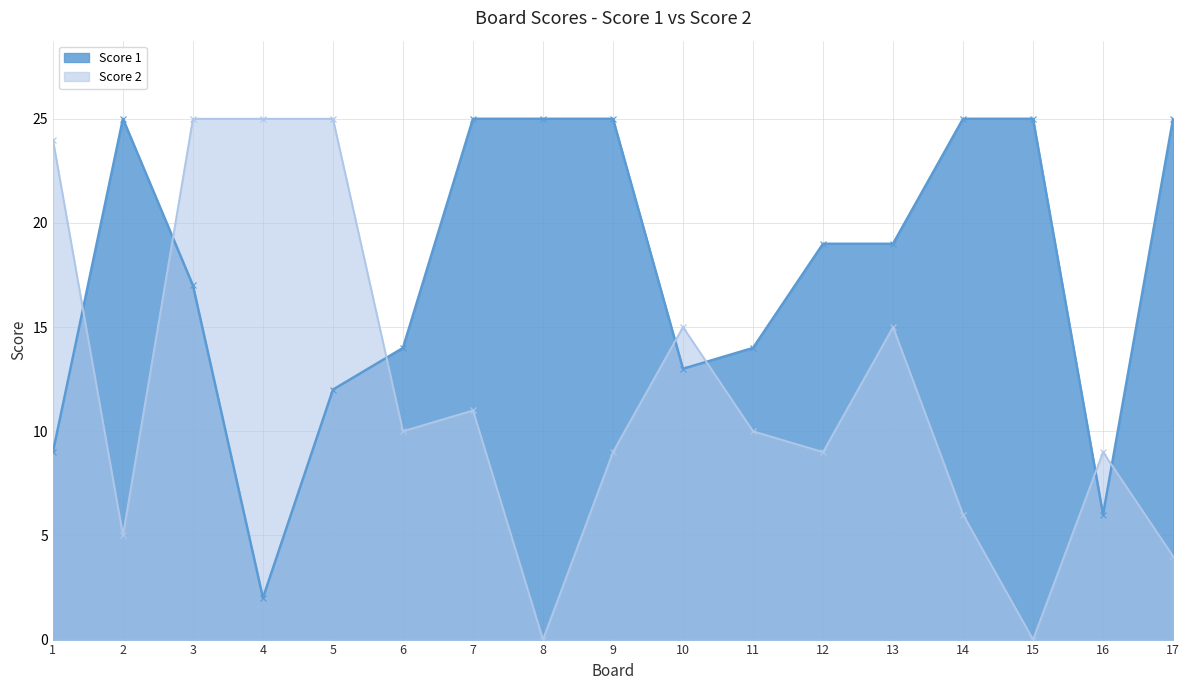

Reading left to right, transcribe all the data shown in this chart.

Score 1: 1=9	2=25	3=17	4=2	5=12	6=14	7=25	8=25	9=25	10=13	11=14	12=19	13=19	14=25	15=25	16=6	17=25
Score 2: 1=24	2=5	3=25	4=25	5=25	6=10	7=11	8=0	9=9	10=15	11=10	12=9	13=15	14=6	15=0	16=9	17=4